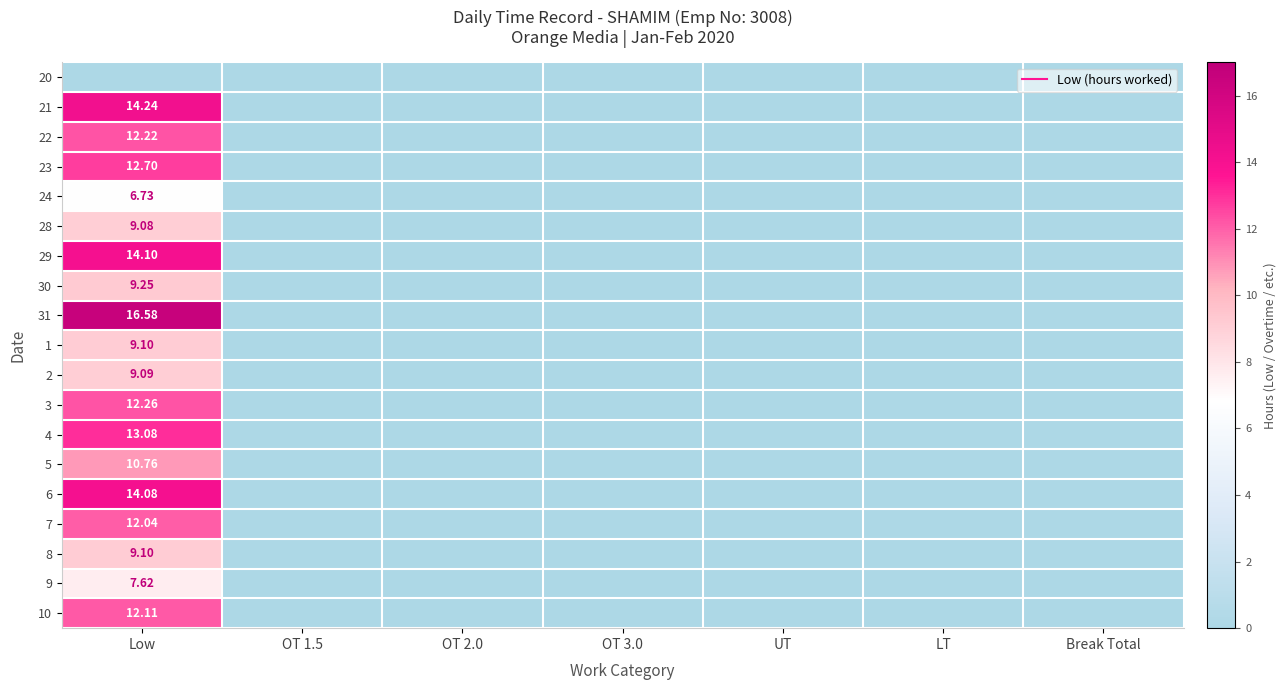

Is it true that 1 equals 0.0 at UT?

True